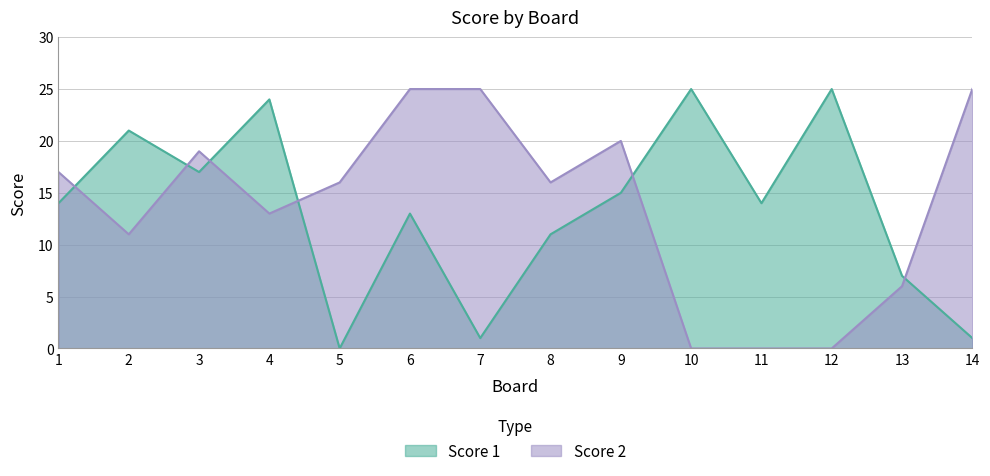

What is the difference between the maximum and minimum values in the Score 1 series?

25